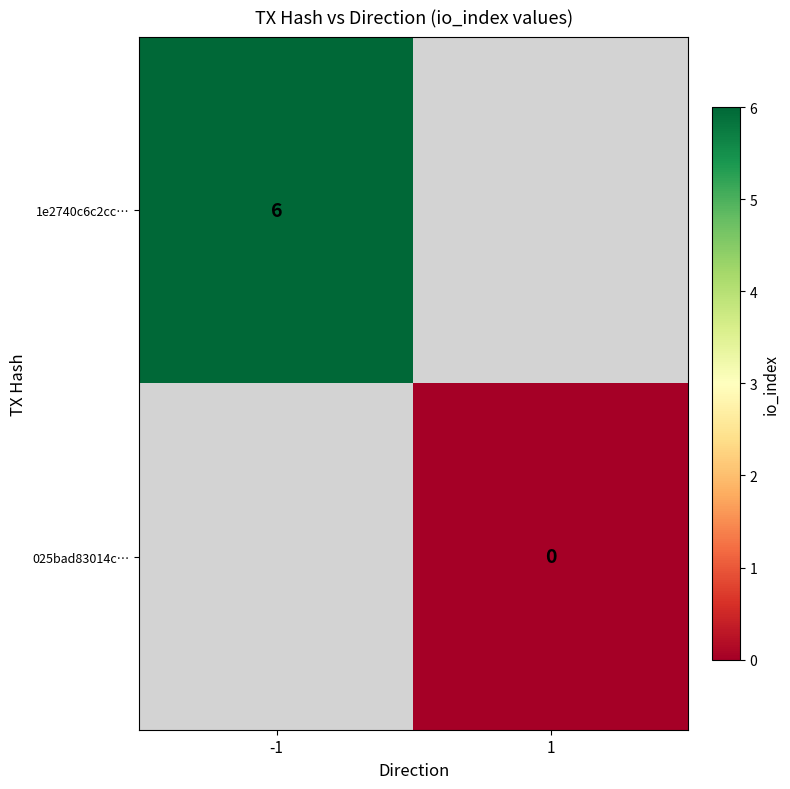

The 1e2740c6c2cc… series shows 8 at -1. True or false?

False